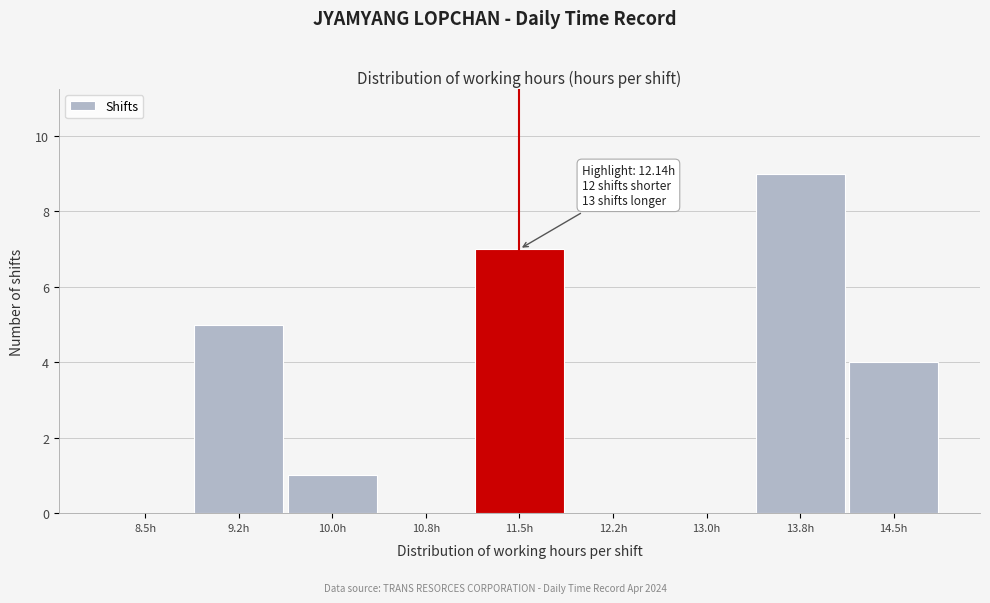

Reading right to left, list all the values displayed in this chart.

14.5h=4	13.8h=9	13.0h=0	12.2h=0	11.5h=7	10.8h=0	10.0h=1	9.2h=5	8.5h=0